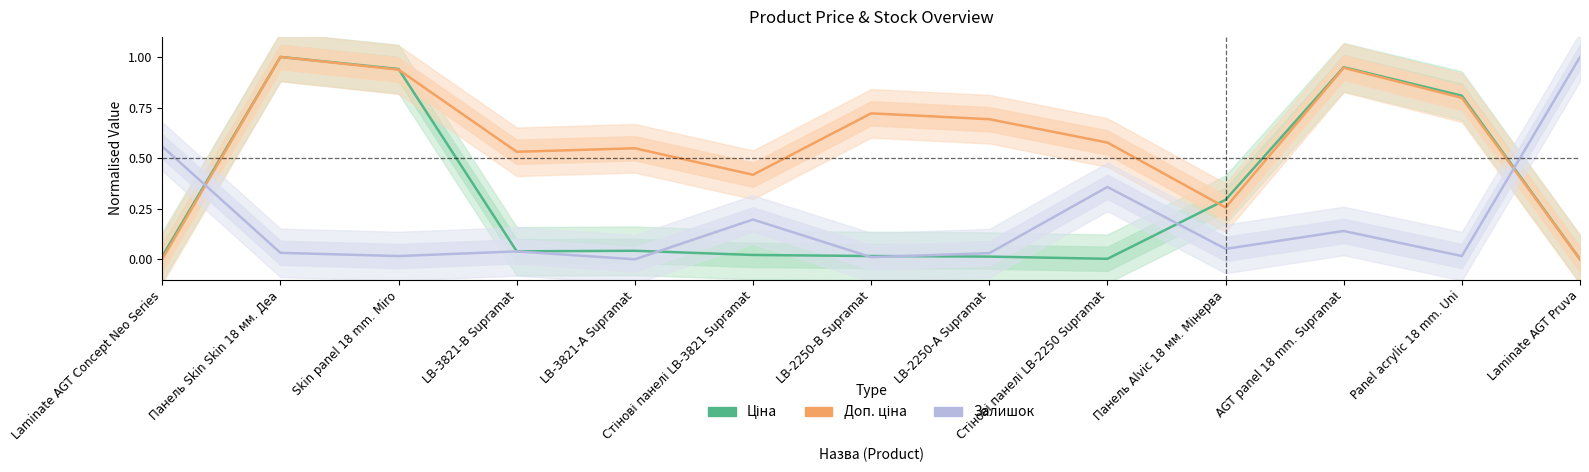

Reading right to left, list all the values displayed in this chart.

Ціна: Laminate AGT Pruva=0.0	Panel acrylic 18 mm. Uni=0.8	AGT panel 18 mm. Supramat=0.9	Панель Alvic 18 мм. Мінерва=0.3	Стінові панелі LB-2250 Supramat=0.0	LB-2250-А Supramat=0.0	LB-2250-В Supramat=0.0	Стінові панелі LB-3821 Supramat=0.0	LB-3821-А Supramat=0.0	LB-3821-В Supramat=0.0	Skin panel 18 mm. Miro=0.9	Панель Skin Skin 18 мм. Деа=1.0	Laminate AGT Concept Neo Series=0.0
Доп. ціна: Laminate AGT Pruva=0.0	Panel acrylic 18 mm. Uni=0.8	AGT panel 18 mm. Supramat=0.9	Панель Alvic 18 мм. Мінерва=0.3	Стінові панелі LB-2250 Supramat=0.6	LB-2250-А Supramat=0.7	LB-2250-В Supramat=0.7	Стінові панелі LB-3821 Supramat=0.4	LB-3821-А Supramat=0.5	LB-3821-В Supramat=0.5	Skin panel 18 mm. Miro=0.9	Панель Skin Skin 18 мм. Деа=1.0	Laminate AGT Concept Neo Series=0.0
Залишок: Laminate AGT Pruva=1.0	Panel acrylic 18 mm. Uni=0.0	AGT panel 18 mm. Supramat=0.1	Панель Alvic 18 мм. Мінерва=0.1	Стінові панелі LB-2250 Supramat=0.4	LB-2250-А Supramat=0.0	LB-2250-В Supramat=0.0	Стінові панелі LB-3821 Supramat=0.2	LB-3821-А Supramat=0.0	LB-3821-В Supramat=0.0	Skin panel 18 mm. Miro=0.0	Панель Skin Skin 18 мм. Деа=0.0	Laminate AGT Concept Neo Series=0.6